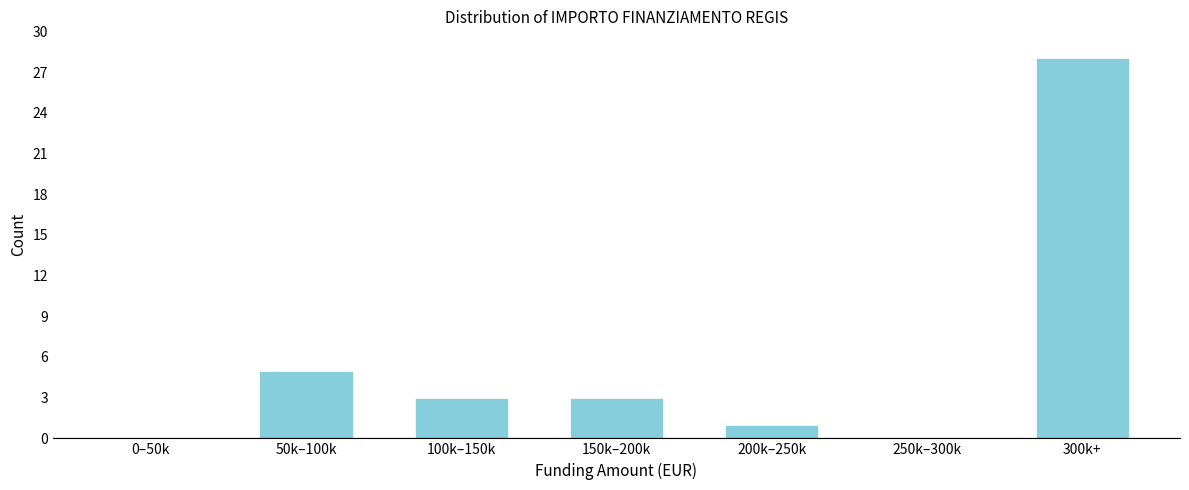

Reading left to right, list all the values displayed in this chart.

0–50k=0	50k–100k=5	100k–150k=3	150k–200k=3	200k–250k=1	250k–300k=0	300k+=28